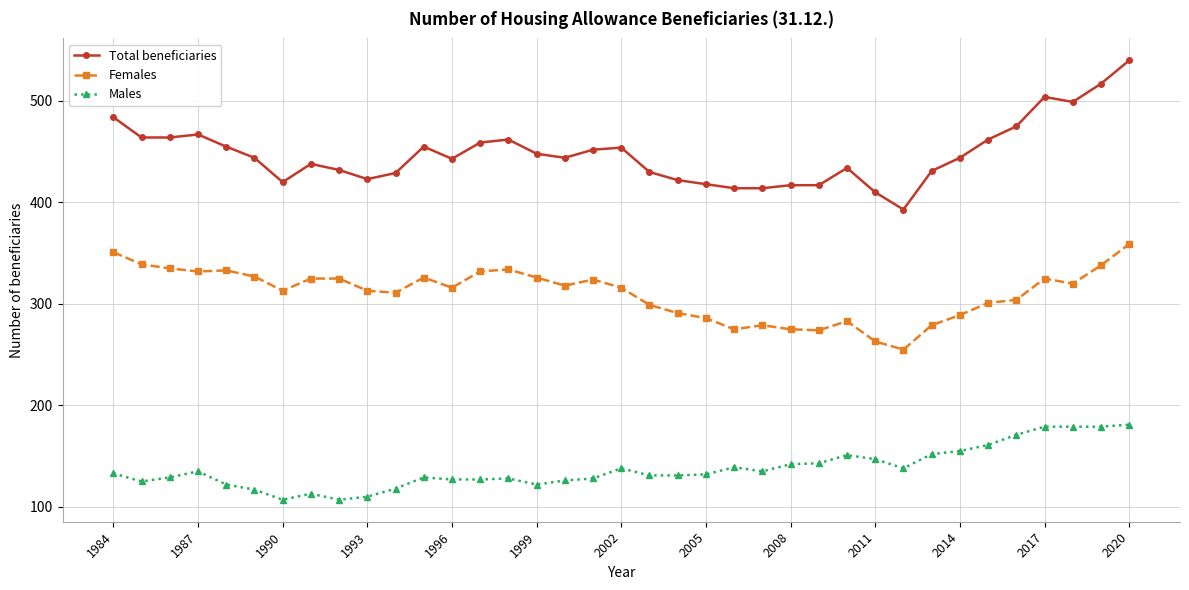

Which series has the largest total across all categories?

Total beneficiaries